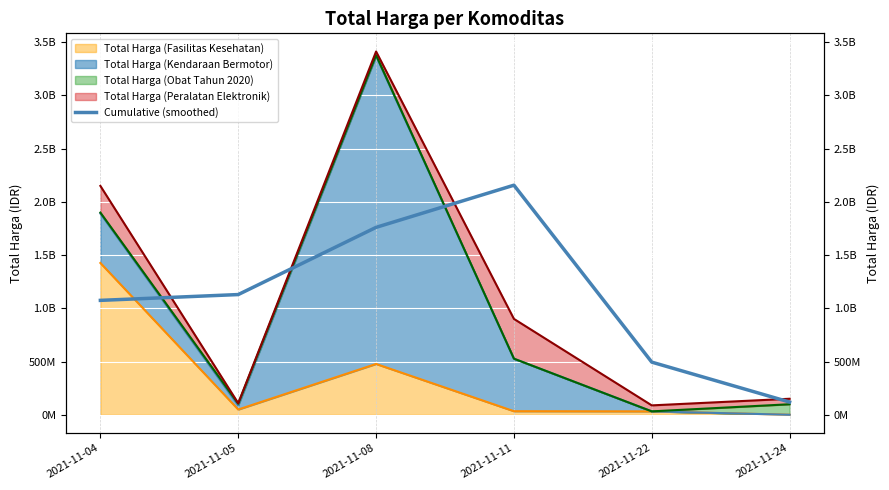

Which has a higher value, 2021-11-11 or 2021-11-24?

2021-11-11